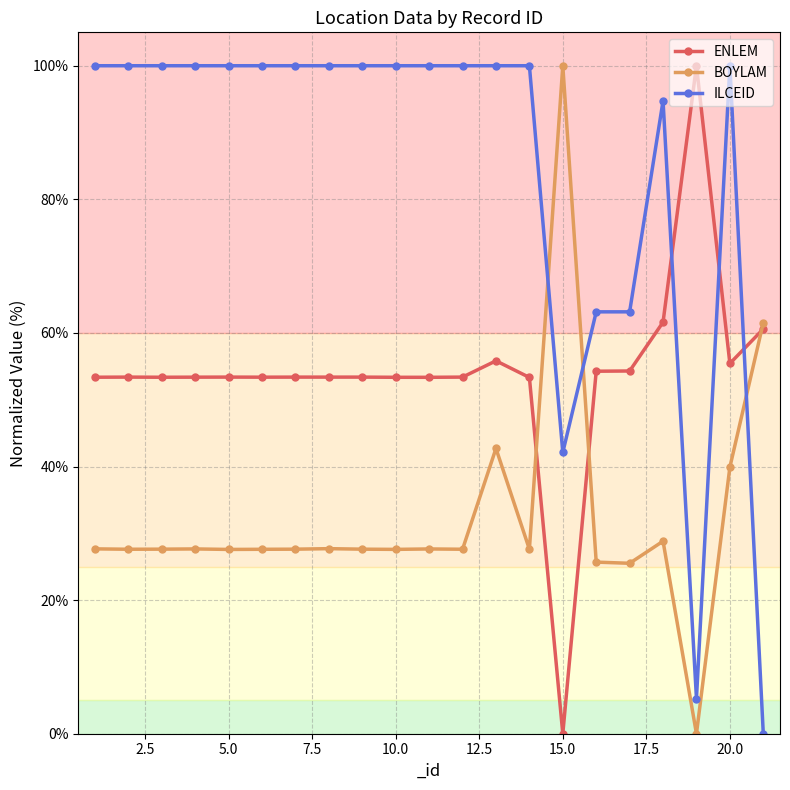

What is the value of the ILCEID point at the 12th from the left?

100.0